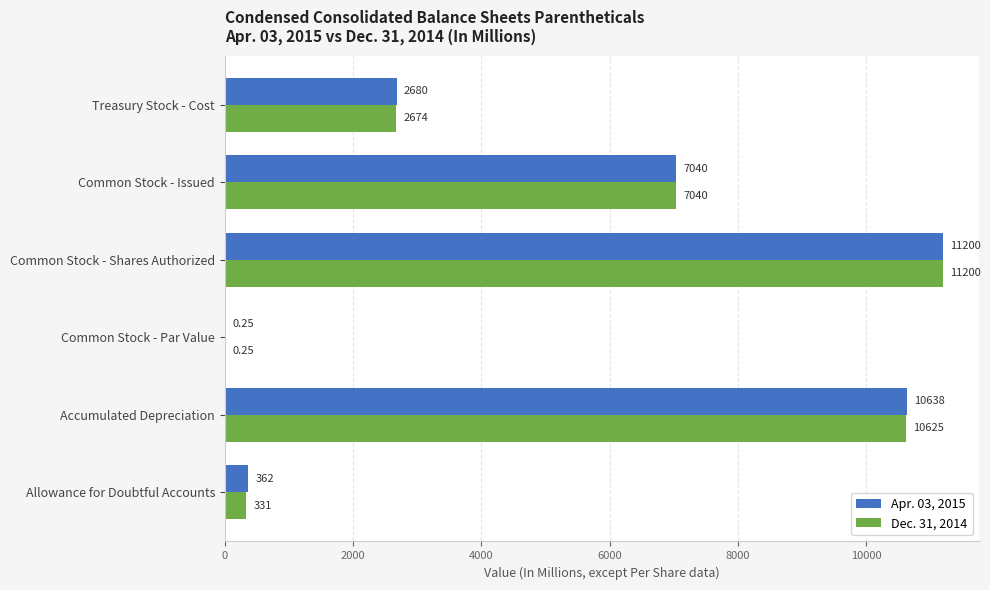

At which label does Dec. 31, 2014 reach its peak?

Common Stock - Shares Authorized